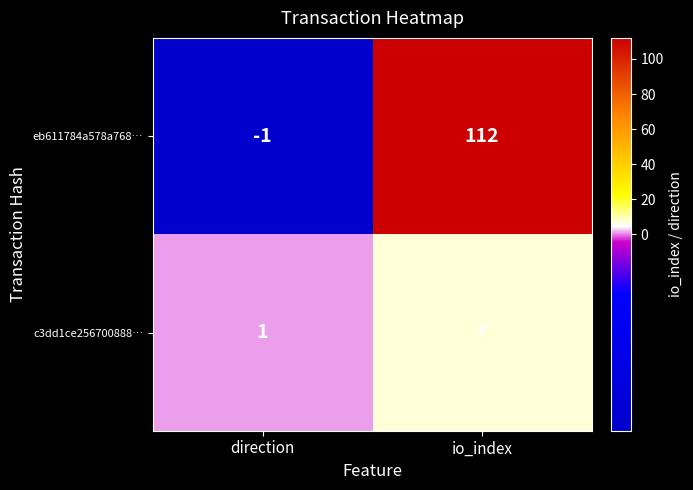

Is it true that c3dd1ce256700888… equals 7 at io_index?

True